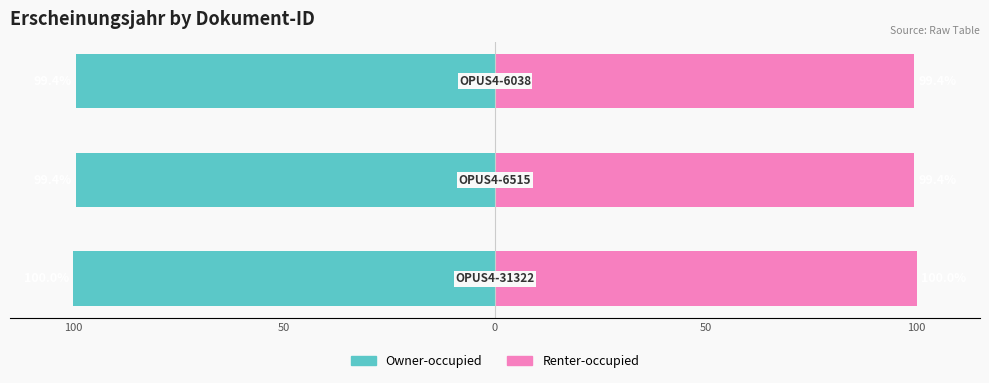

Which series changed the most between 100 and 50?

Owner-occupied